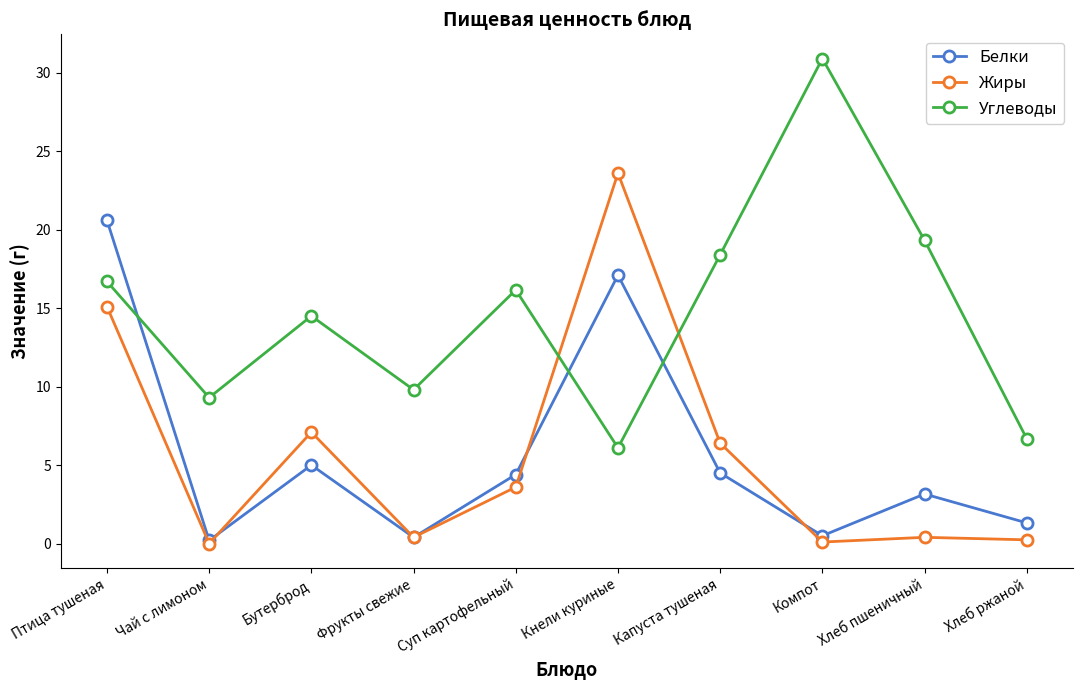

Is the value of Белки at Хлеб ржаной greater than the value of Углеводы at Птица тушеная?

No